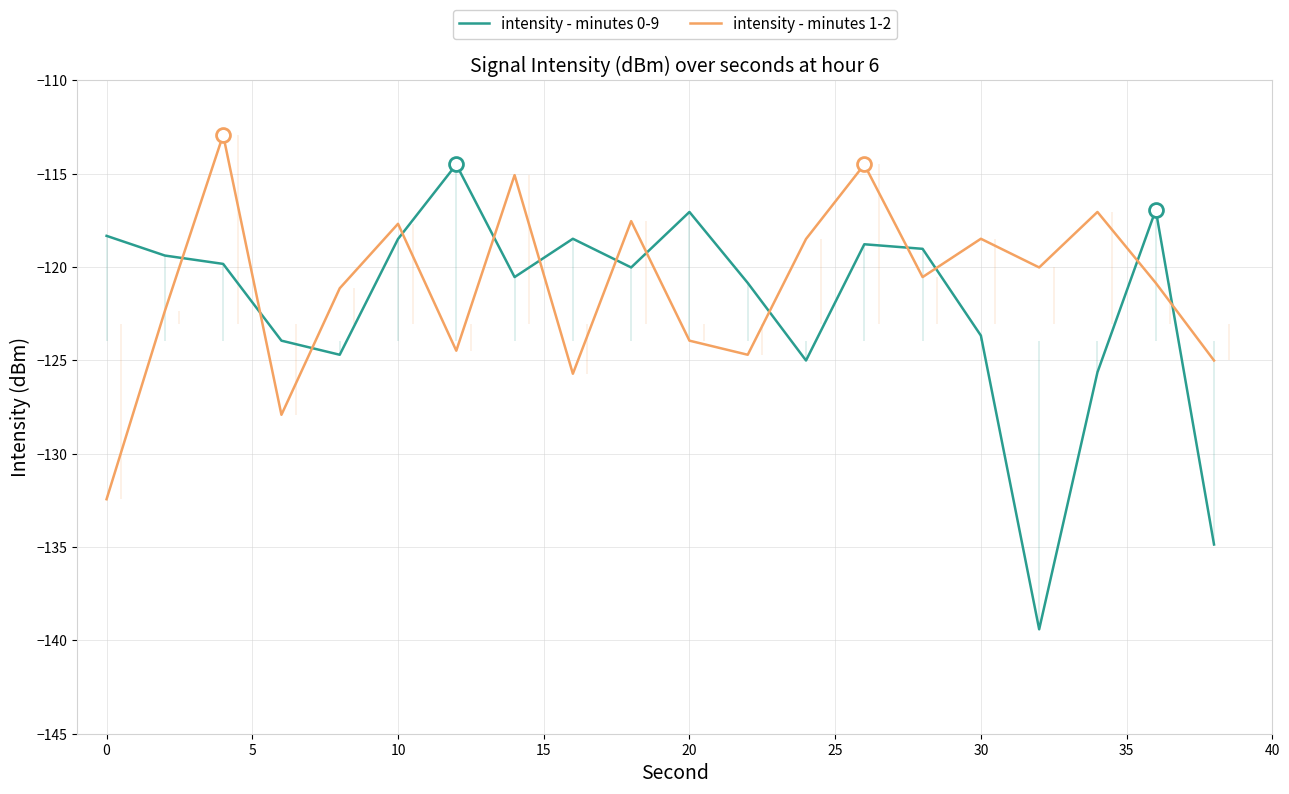

What is the sum of all intensity - minutes 0-9 values?

-2439.5